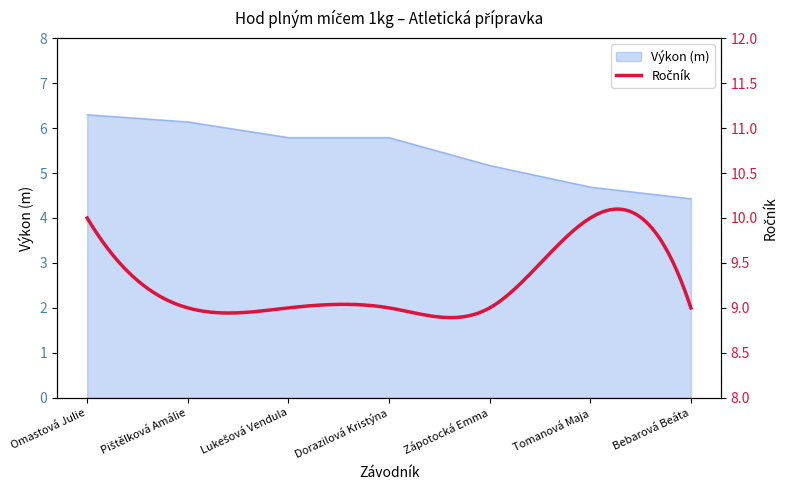

How many categories are shown in the chart?

7